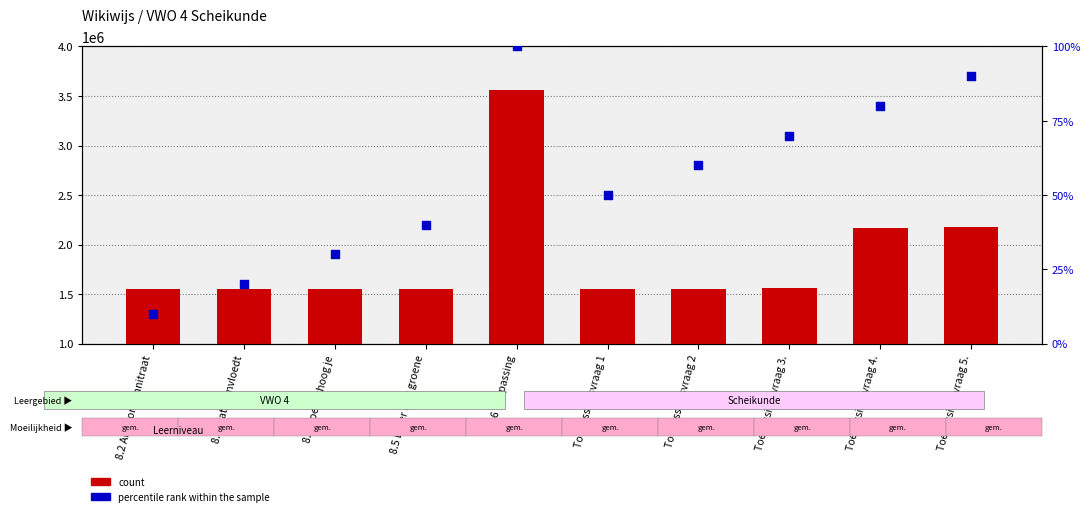

Is the value of count at 8.4 Hoe verhoog je greater than the value of percentile rank within the sample at 8.4 Hoe verhoog je?

Yes